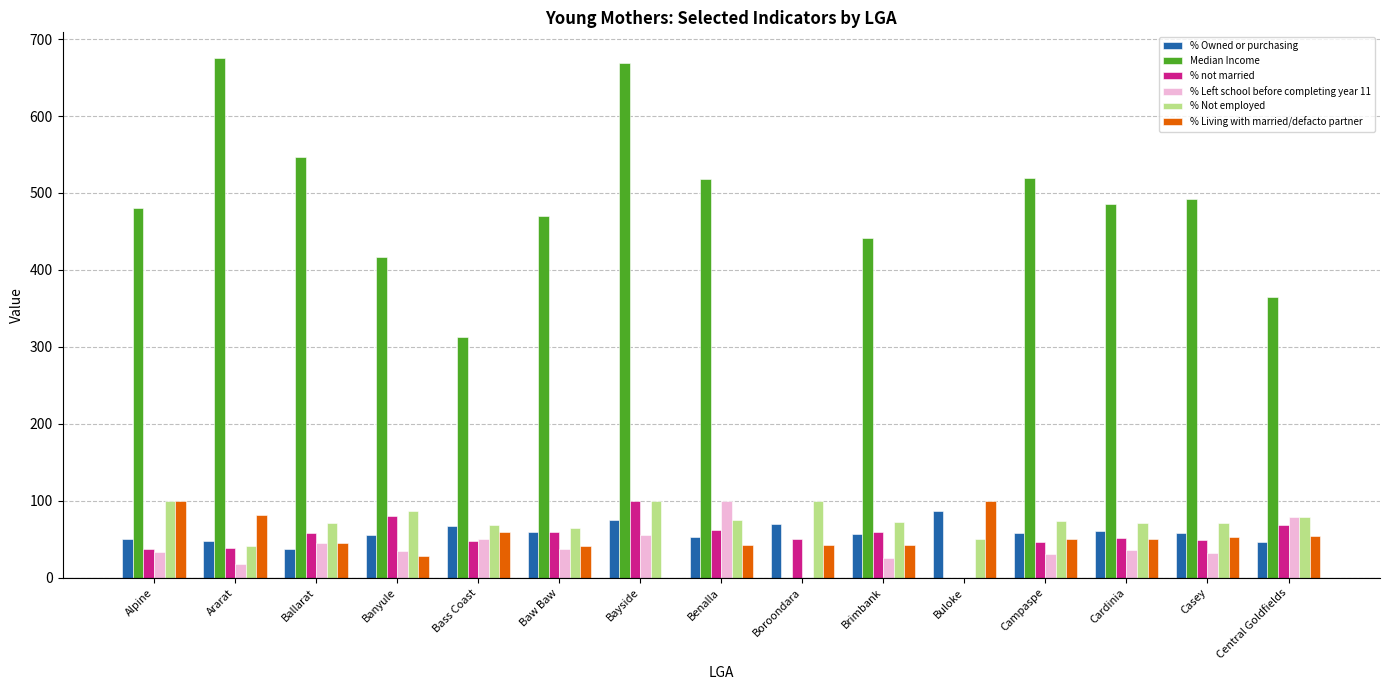

What is the average value of the Median Income series?

426.1